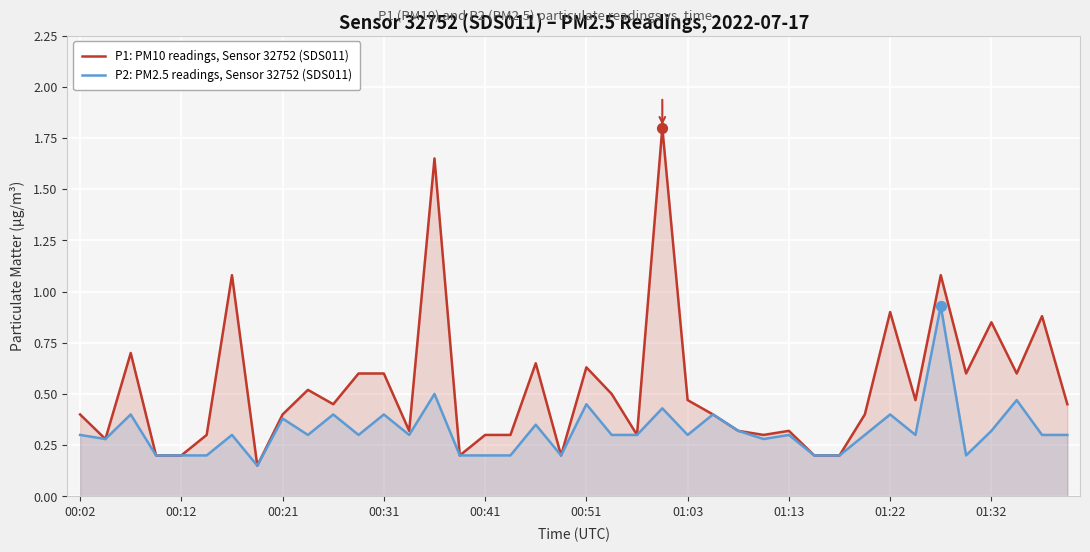

Which series has the largest total across all categories?

P1: PM10 readings, Sensor 32752 (SDS011)